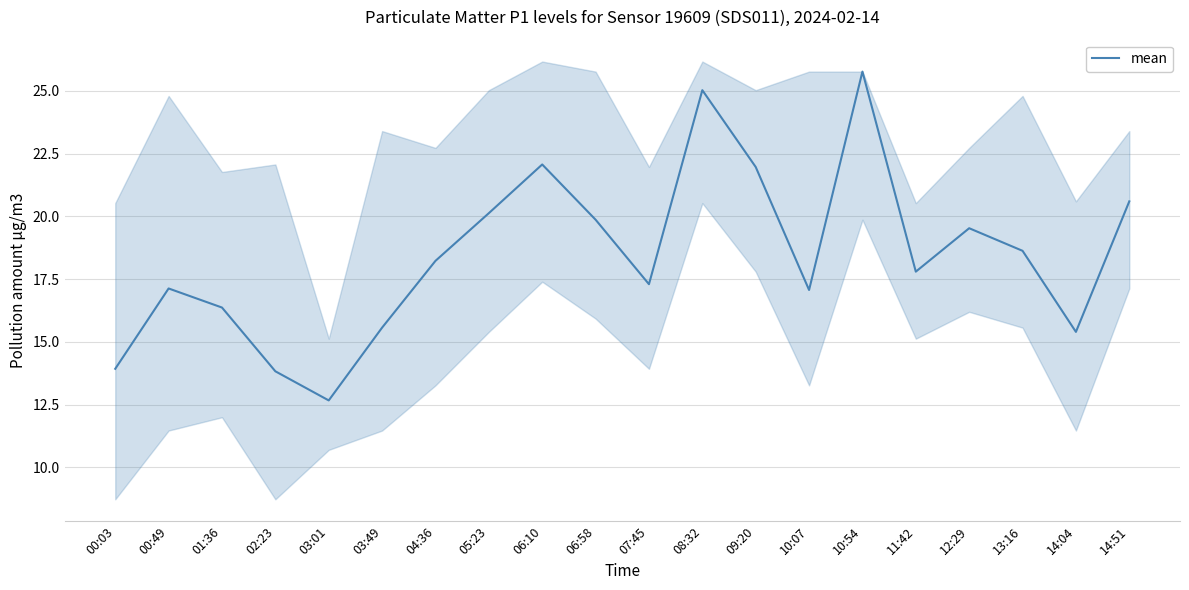

How many points are higher than both their immediate neighbors (excluding endpoints)?

5